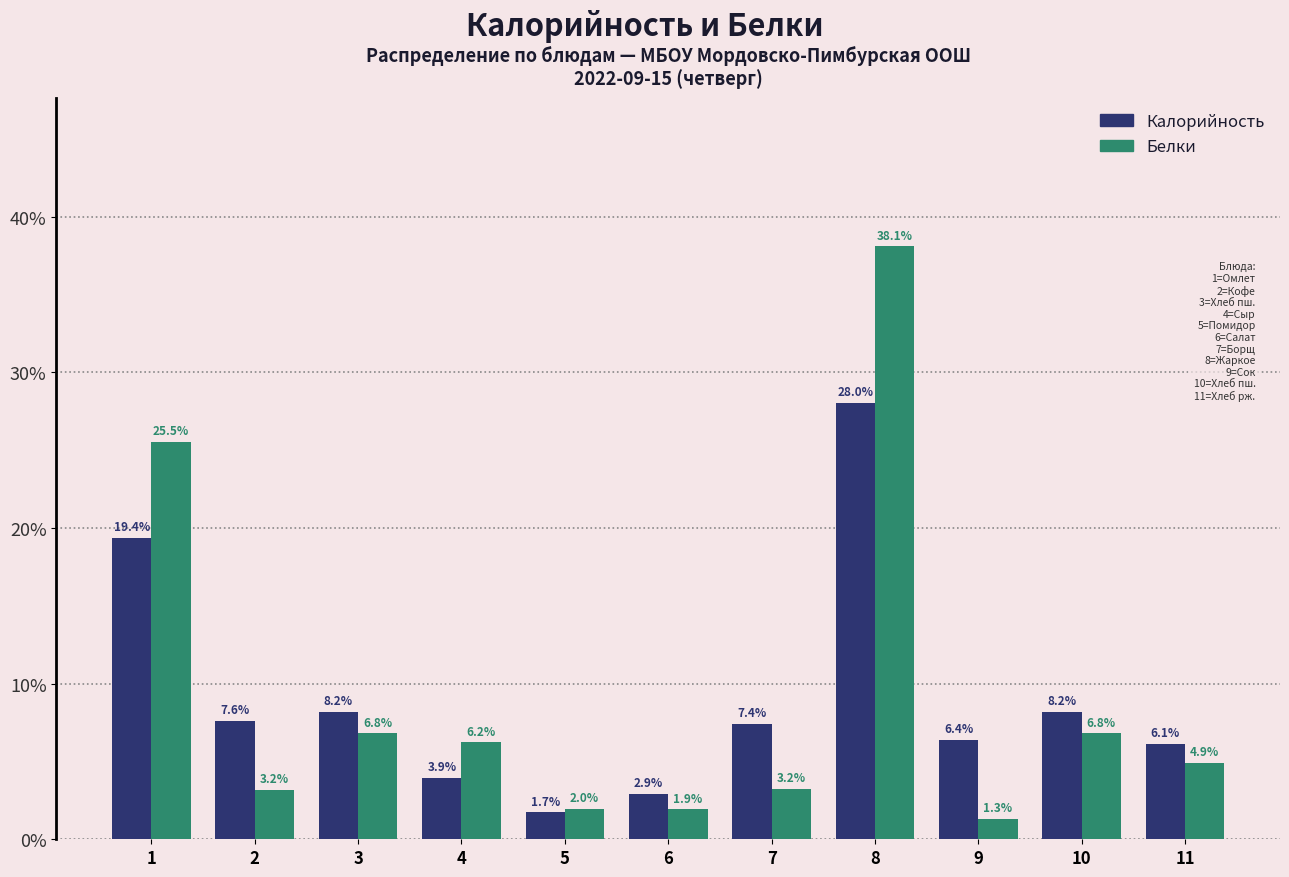

Reading left to right, extract all data points from this chart.

Калорийность: 1=19.4	2=7.6	3=8.2	4=3.9	5=1.7	6=2.9	7=7.4	8=28.0	9=6.4	10=8.2	11=6.1
Белки: 1=25.5	2=3.2	3=6.8	4=6.2	5=2.0	6=1.9	7=3.2	8=38.1	9=1.3	10=6.8	11=4.9